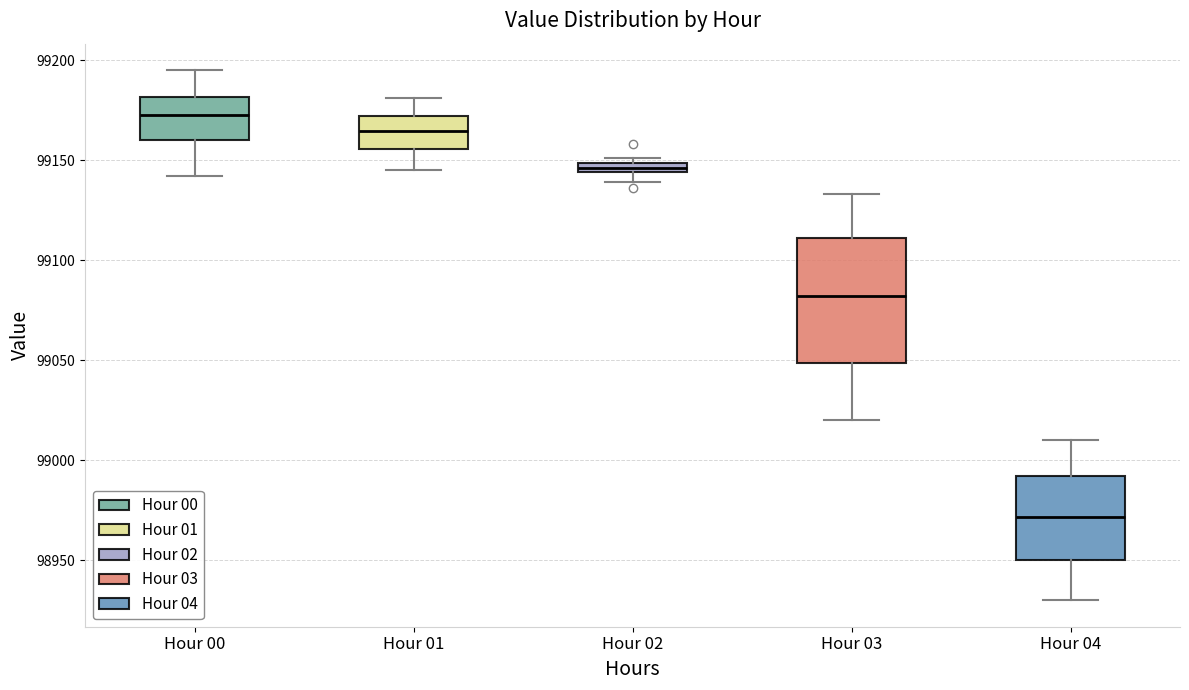

Where is the lower edge of the box for Hour 01 on the y-axis? The values are not printed on the chart, so give them approximately, as read against the axis.

99155